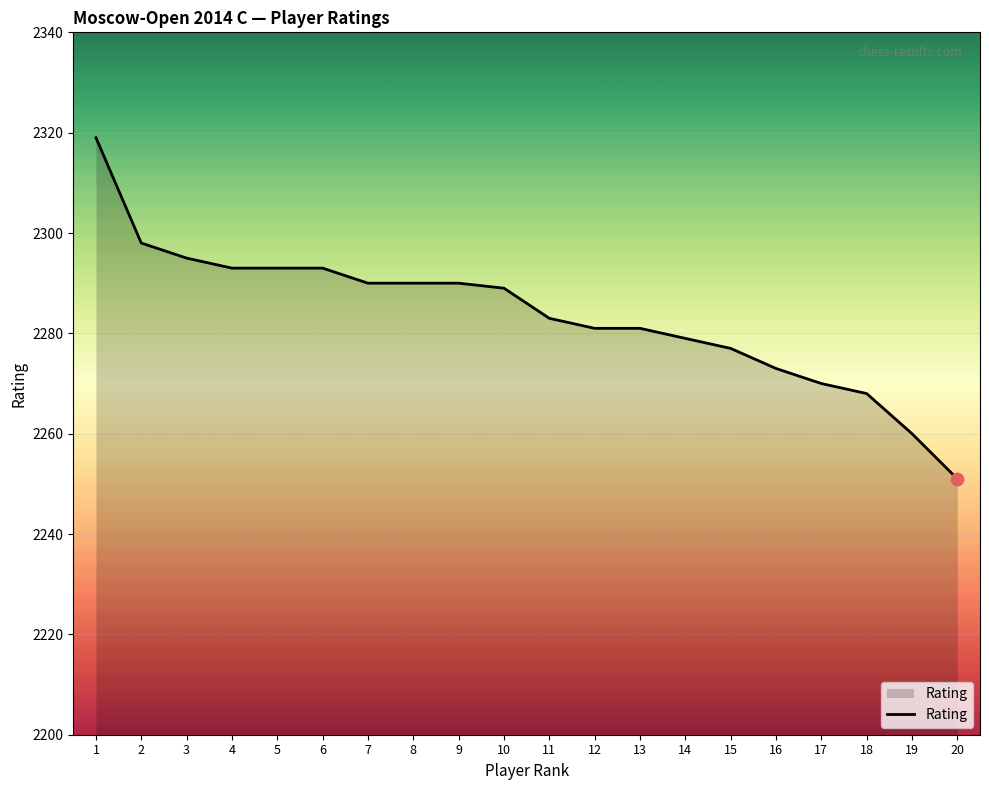

What is the ratio of the value at 17 to the value at 13?

1.0